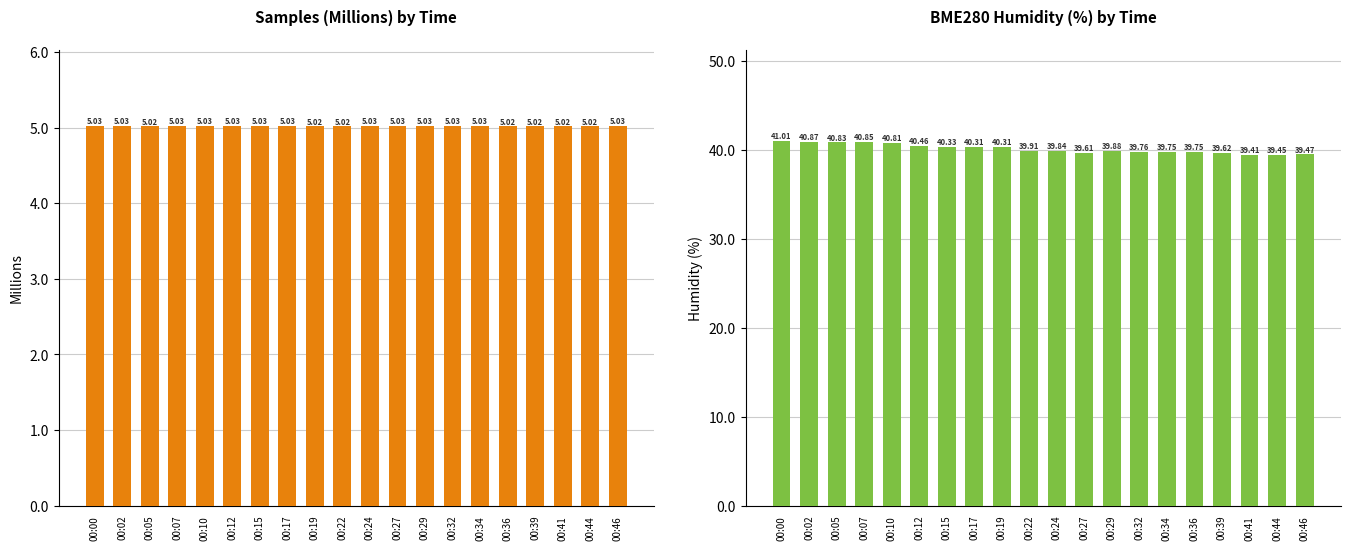

Which has a higher value, 00:19 or 00:34?

00:34